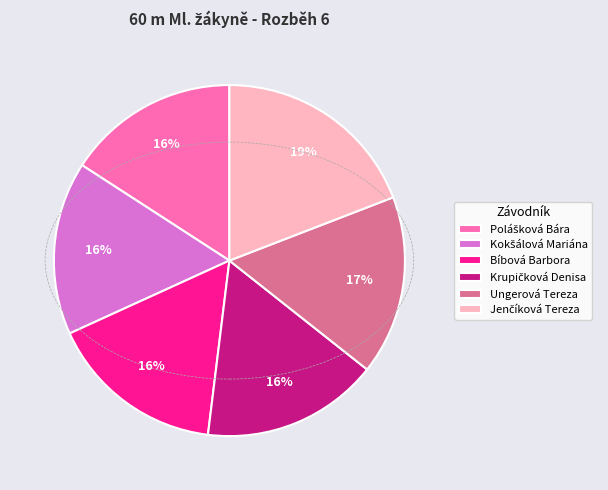

True or false: Ungerová Tereza accounts for 24% of the total.

False